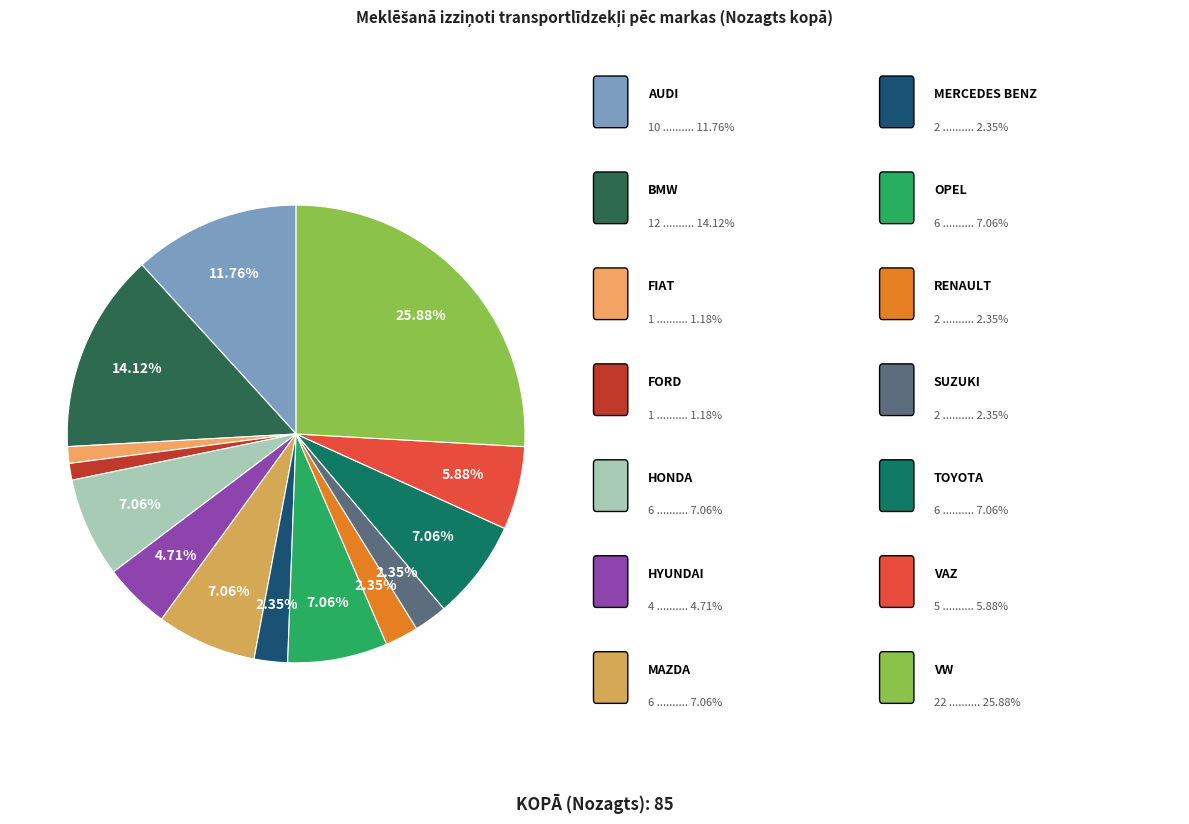

How many slices are in this pie chart?

14